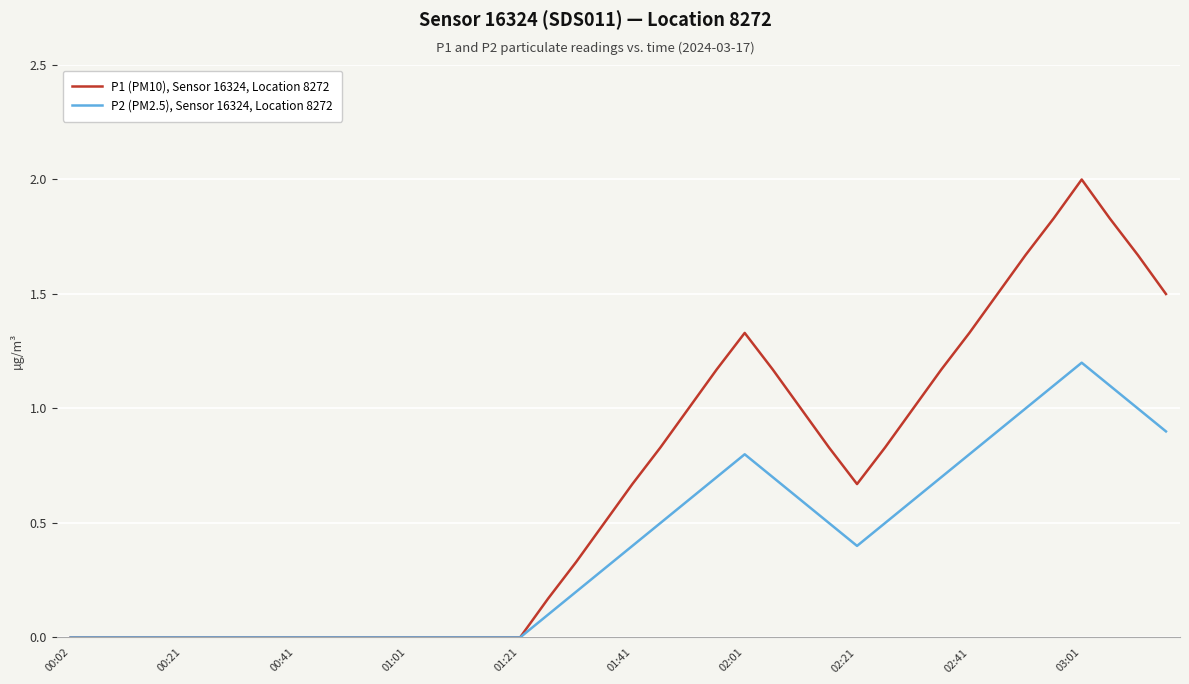

What is the highest value of the P1 (PM10), Sensor 16324, Location 8272 series?

2.0